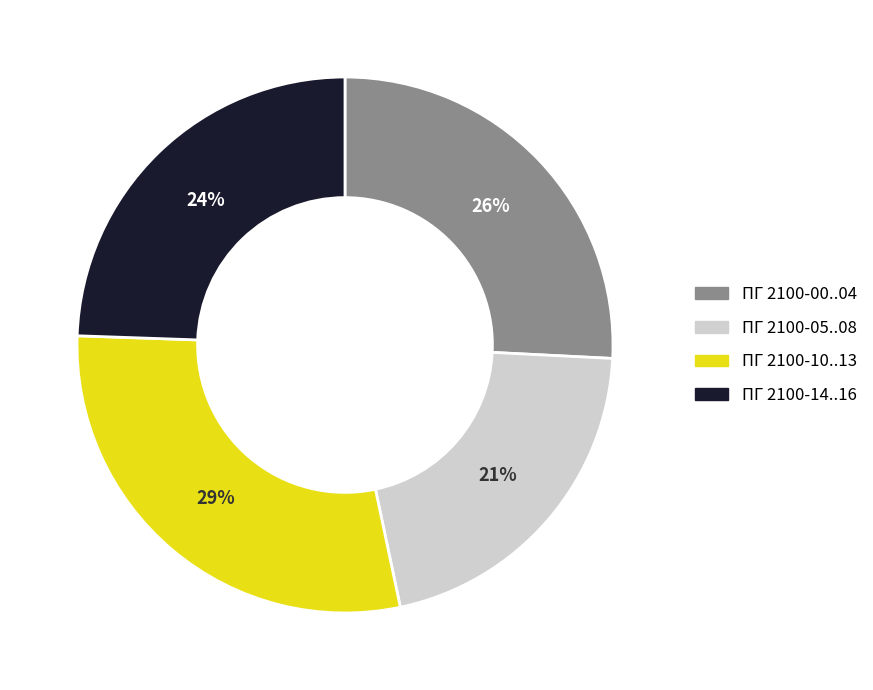

To the nearest percent, what percentage of the pie is ПГ 2100-00..04?

26%